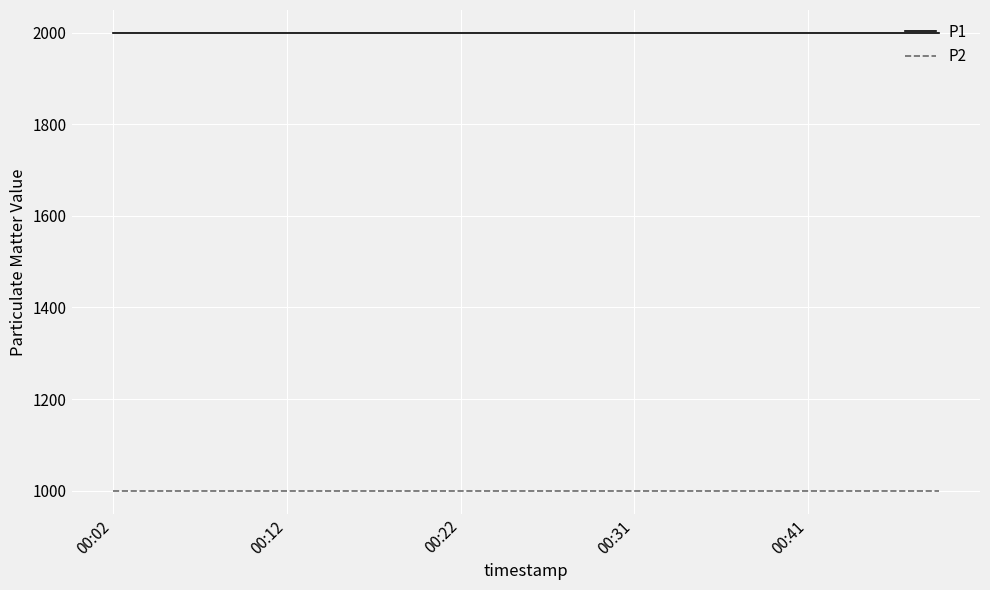

Rank the series by their average value, from lowest to highest.

P2, P1